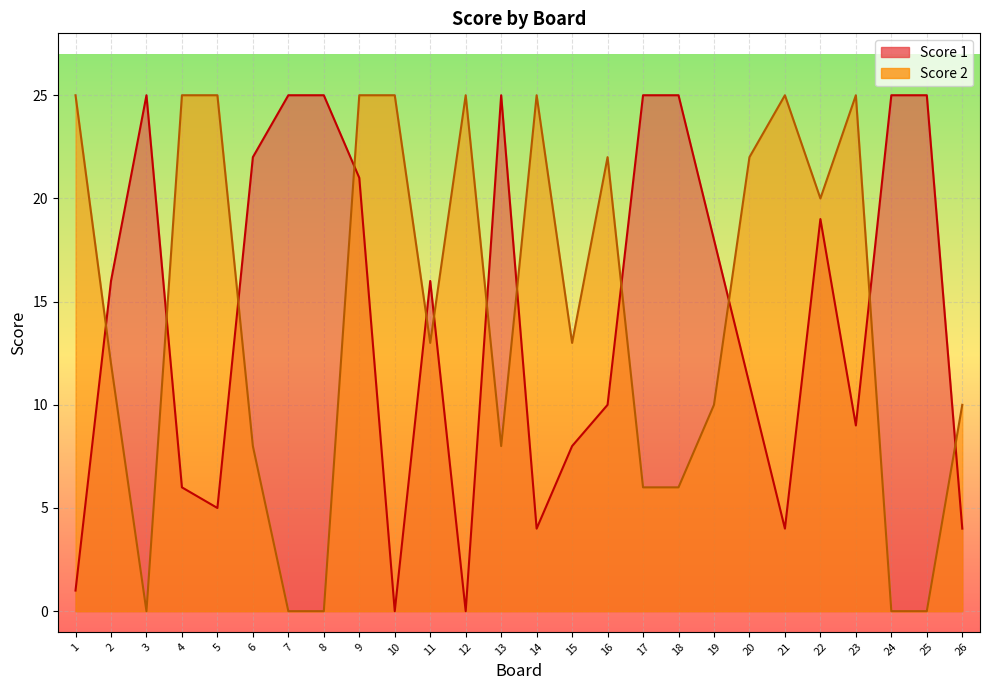

The value of Score 2 at 24 is -9. True or false?

False